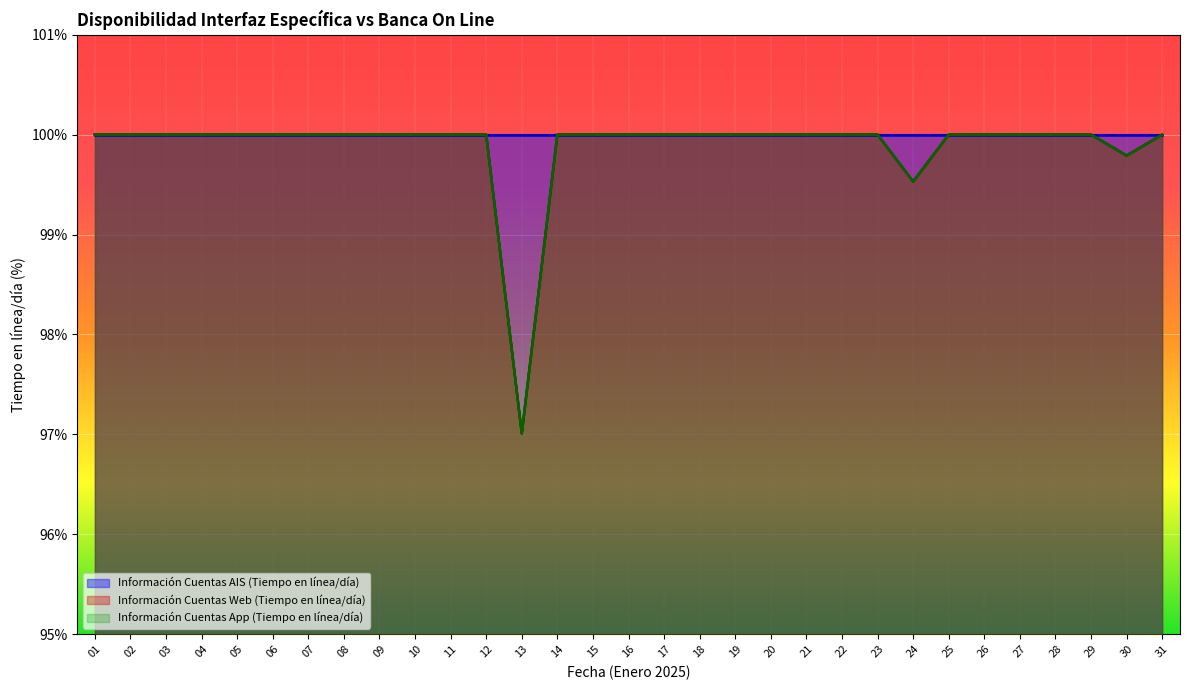

Which series has the largest range (max minus min)?

Información Cuentas Web (Tiempo en línea/día)